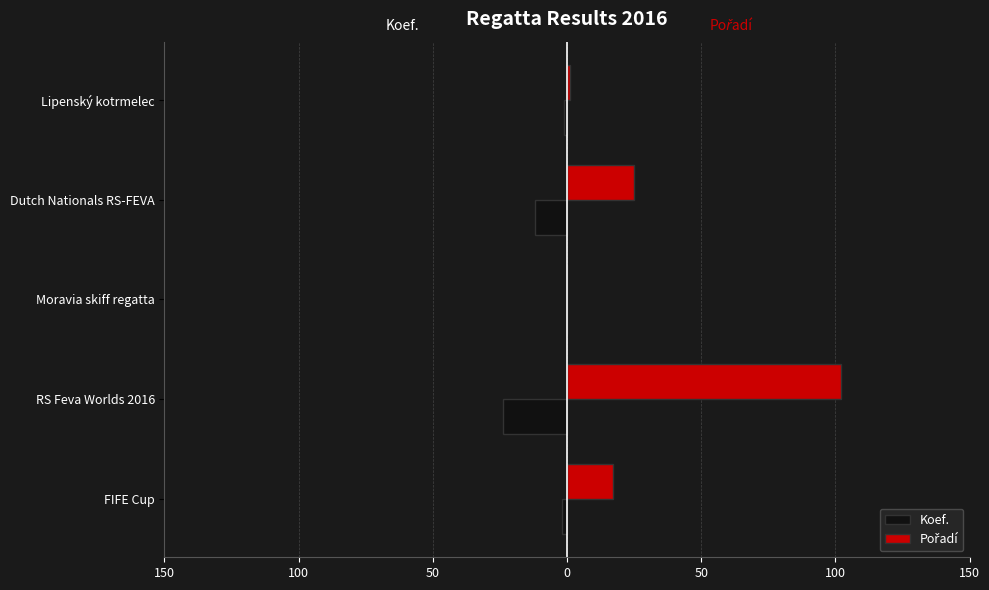

How many bars are there in each group?

2